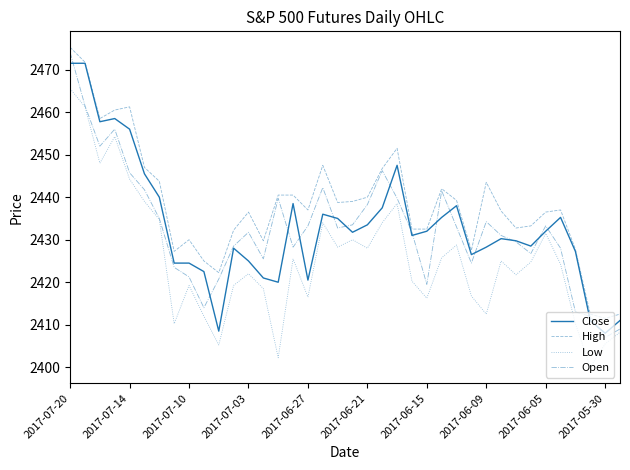

Which series has the largest total across all categories?

High